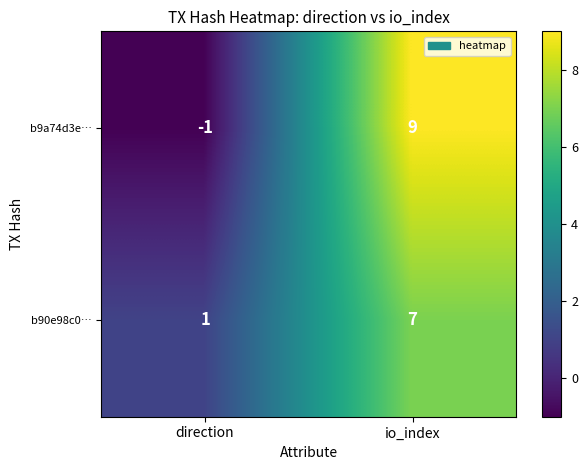

Reading left to right, transcribe all the data shown in this chart.

b9a74d3e…: direction=-1	io_index=9
b90e98c0…: direction=1	io_index=7